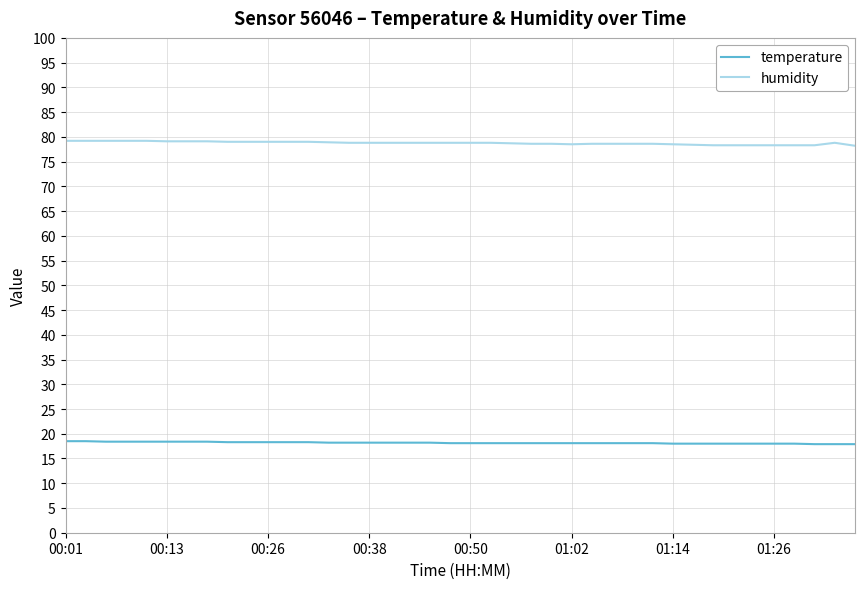

At which category does the chart reach its peak across all series?

00:01